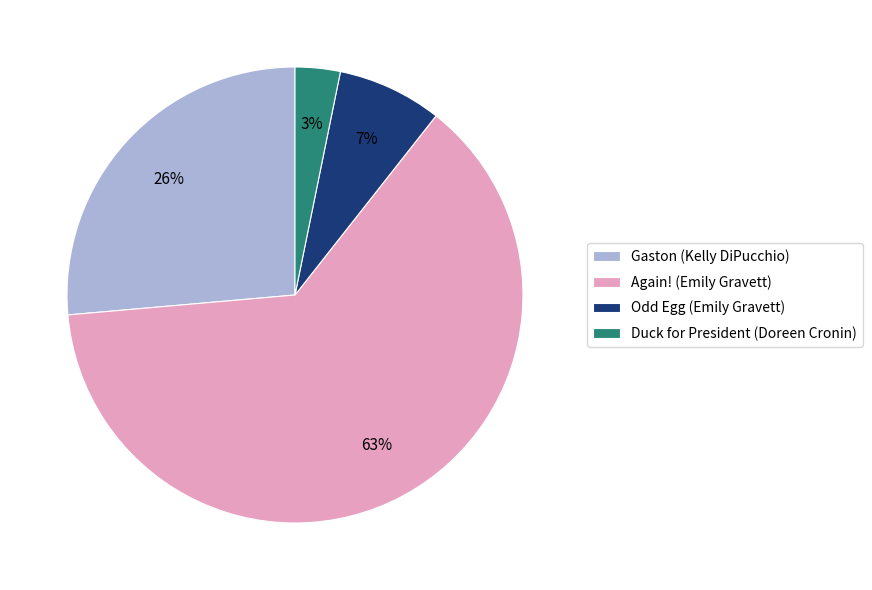

To the nearest percent, what portion does Odd Egg (Emily Gravett) represent?

7%